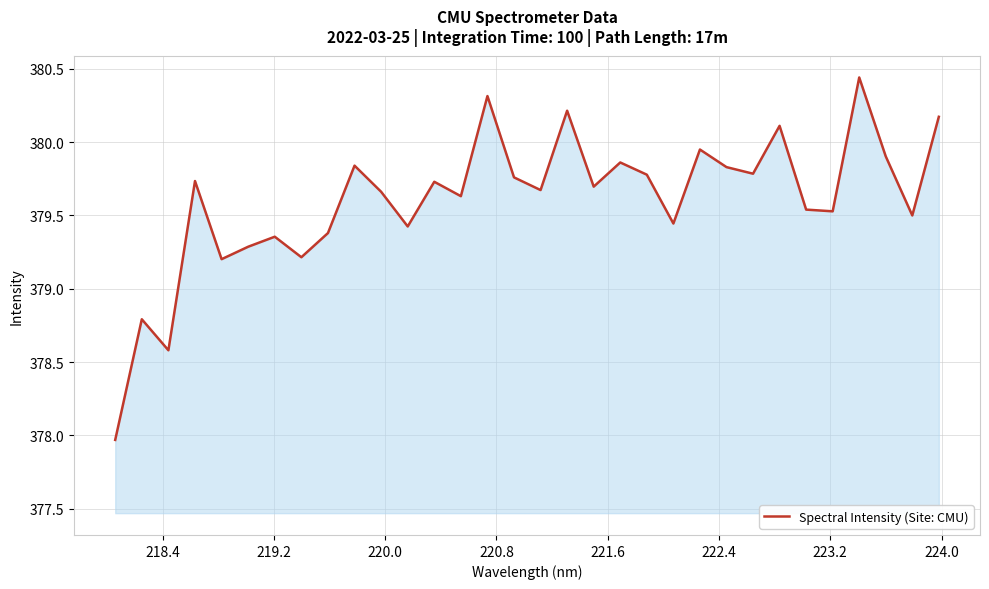

What is the difference between the maximum and minimum values?

2.5